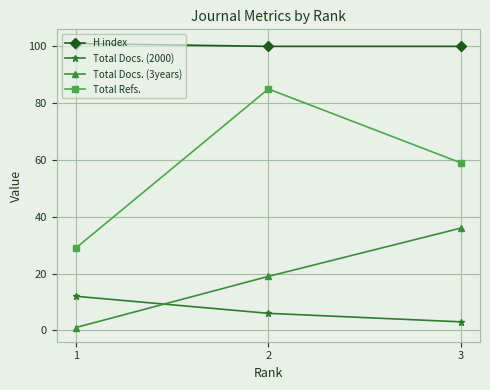

Reading left to right, what are all the values shown in this chart?

H index: 101	100	100
Total Docs. (2000): 12	6	3
Total Docs. (3years): 1	19	36
Total Refs.: 29	85	59